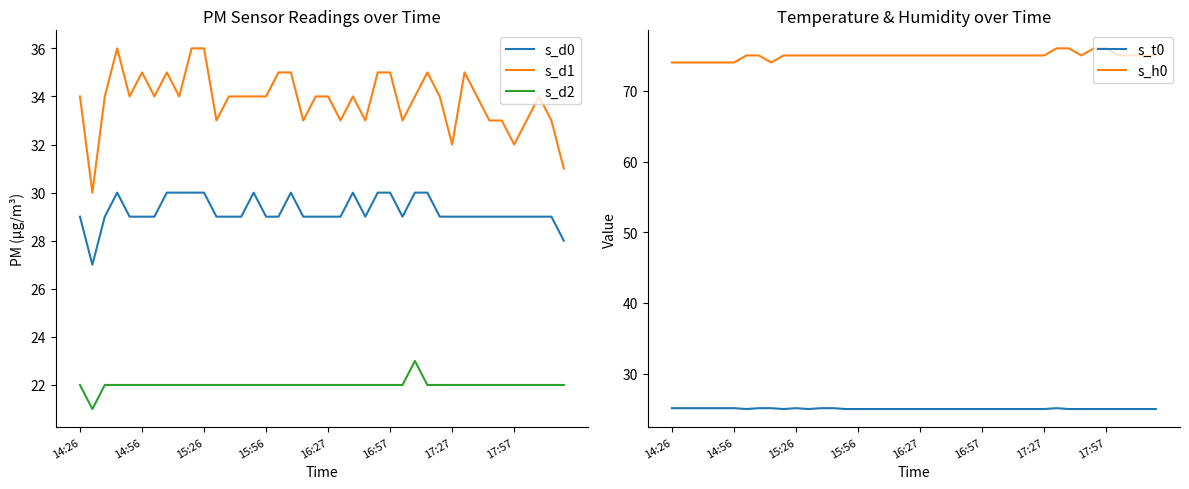

What is the minimum value for s_d0?

27